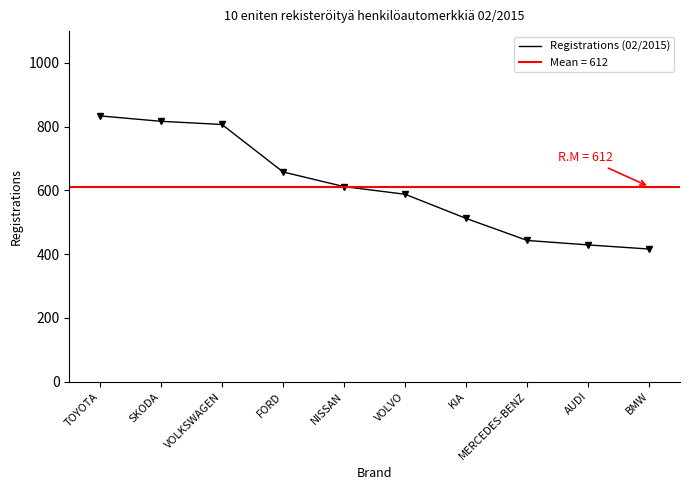

What is the smallest value displayed?

416